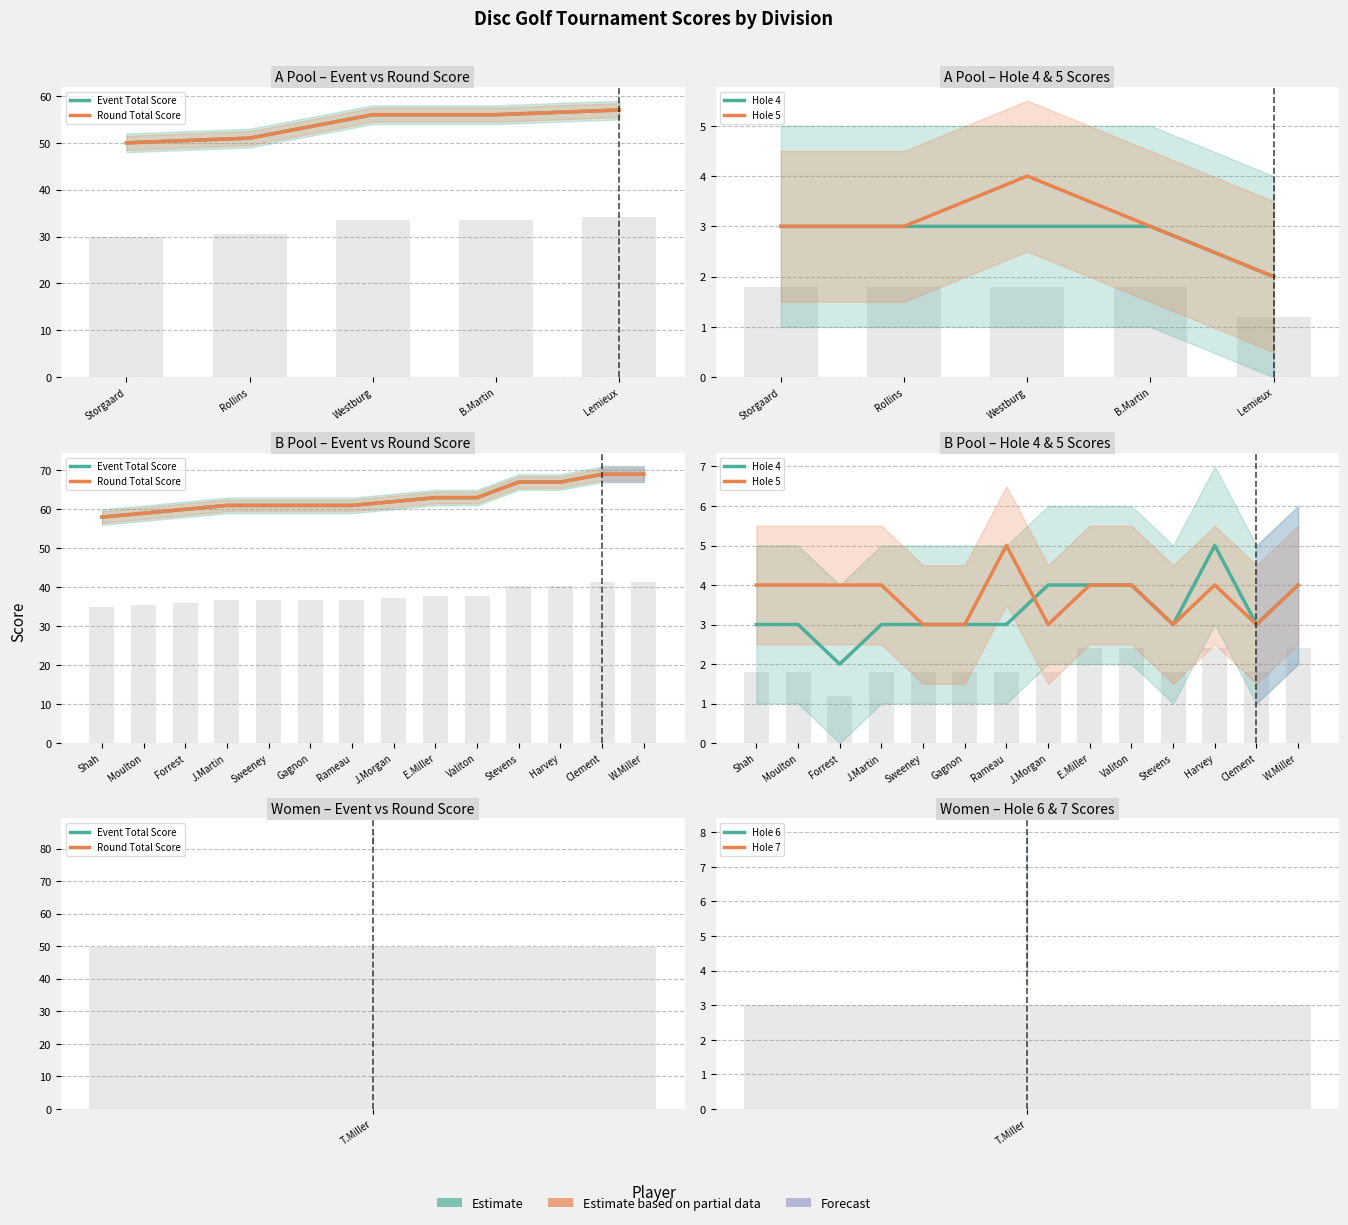

Reading right to left, what are all the values shown in this chart?

Event Total Score: 69	69	67	67	63	63	62	61	61	61	61	60	59	58
Round Total Score: 69	69	67	67	63	63	62	61	61	61	61	60	59	58
Hole 4: 4	3	5	3	4	4	4	3	3	3	3	2	3	3
Hole 5: 4	3	4	3	4	4	3	5	3	3	4	4	4	4